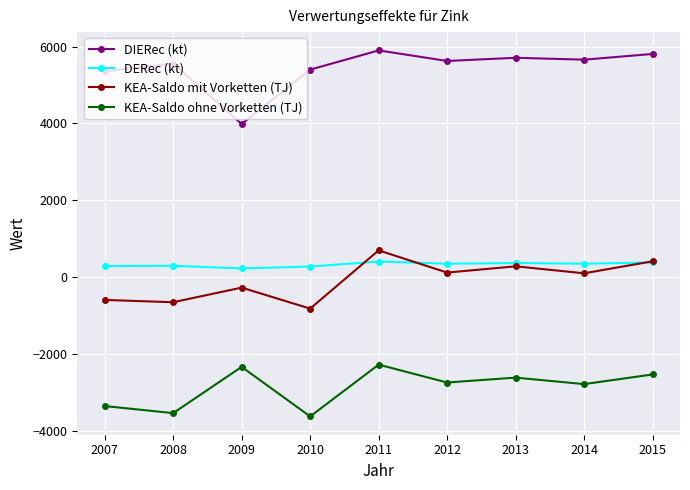

True or false: DIERec (kt) and KEA-Saldo mit Vorketten (TJ) intersect in this chart.

False